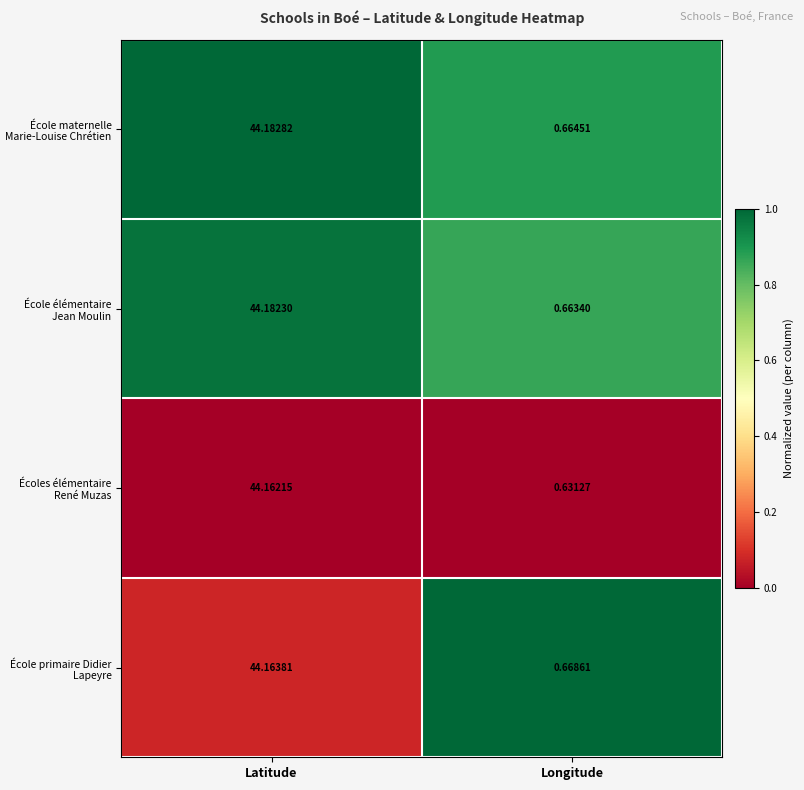

Which series changed the most between Latitude and Longitude?

Écoles élémentaire René Muzas